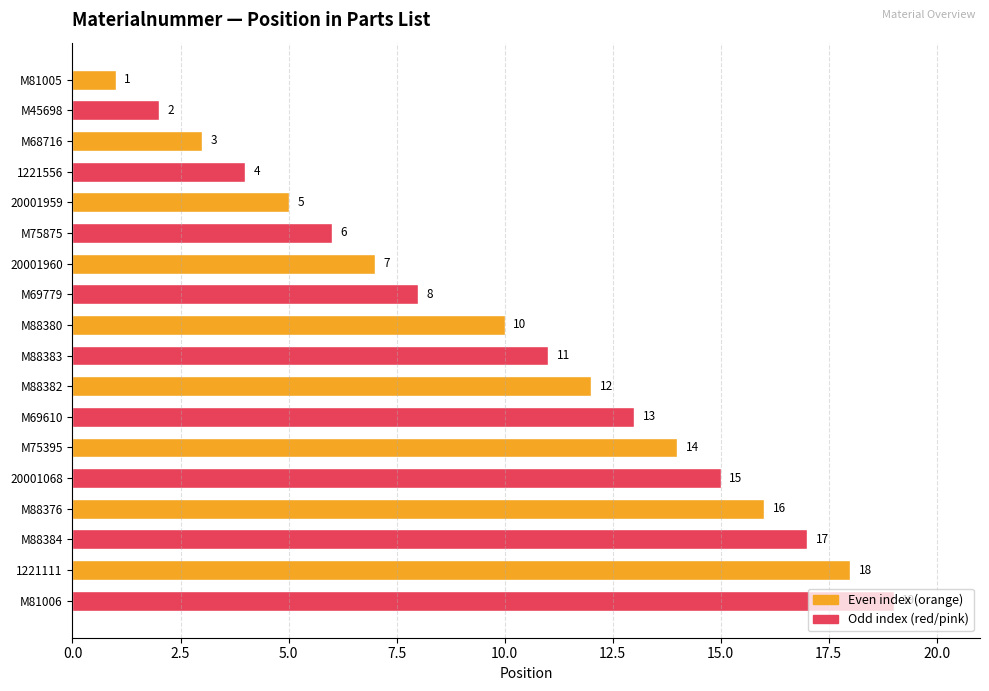

Are the bars horizontal?

Yes